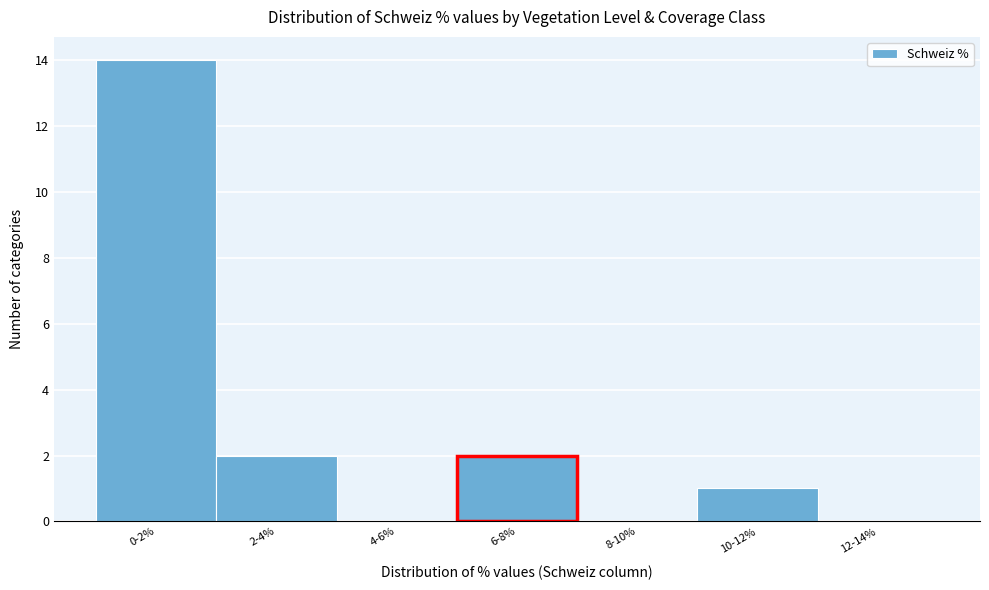

Reading left to right, list all the values displayed in this chart.

0-2%=14	2-4%=2	4-6%=0	6-8%=2	8-10%=0	10-12%=1	12-14%=0